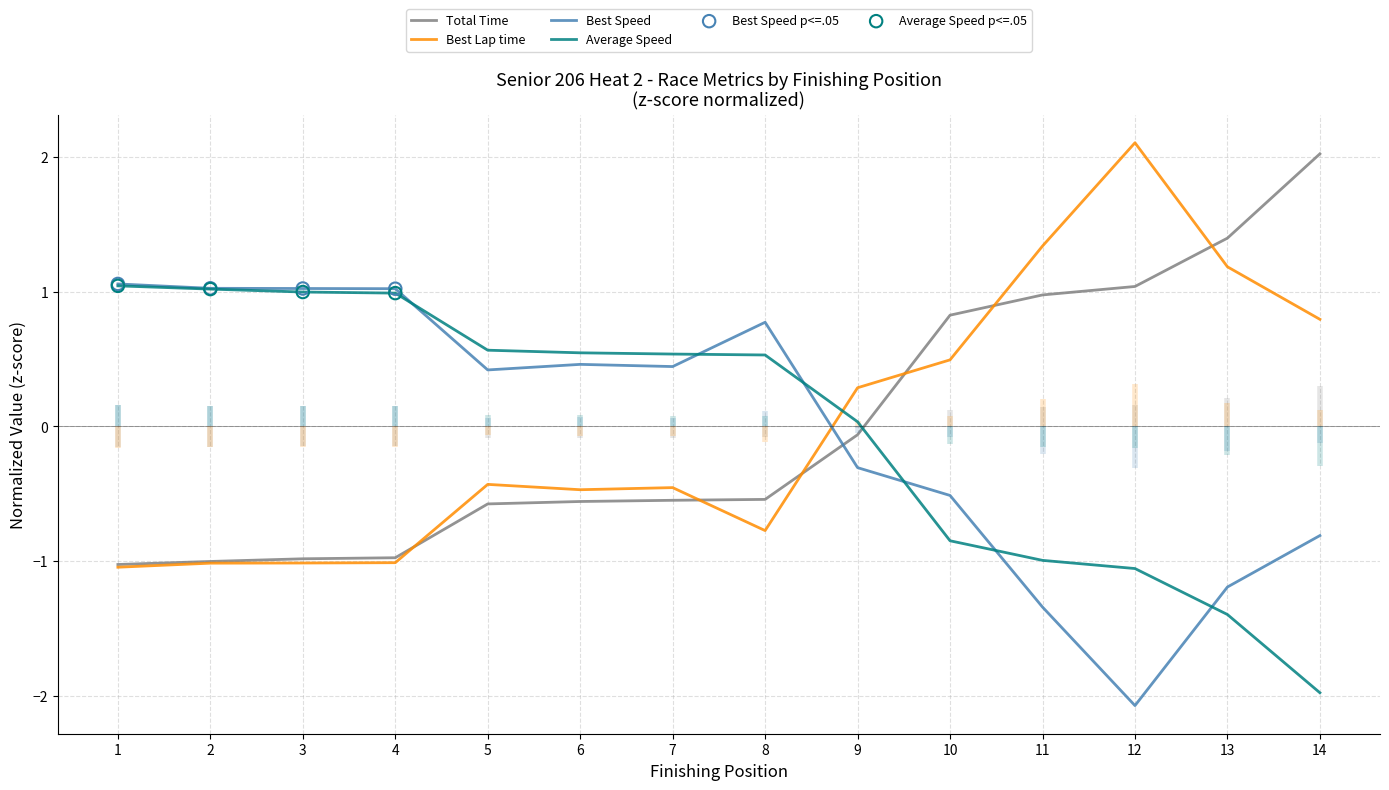

Which series reaches the maximum Y coordinate?

Best Lap time